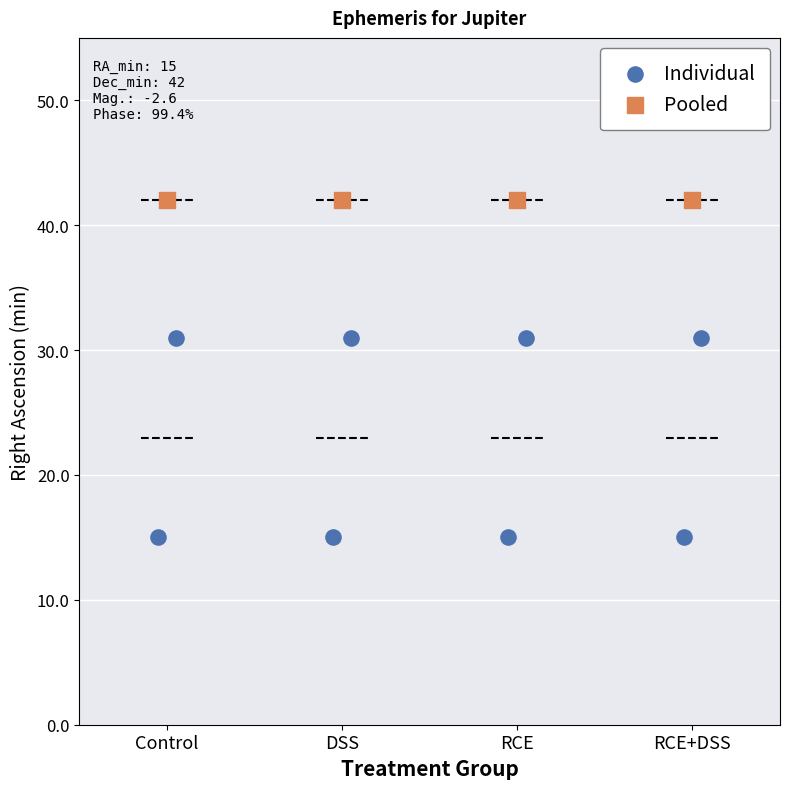

Which series contains the highest Y value?

Pooled